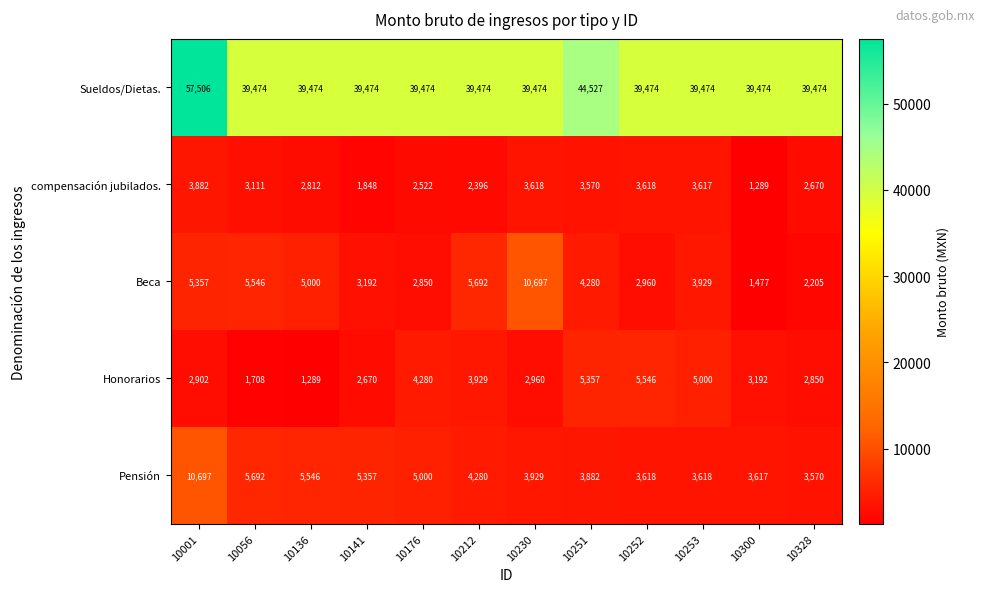

What is the spread (max minus min) of values at 10230?

36514